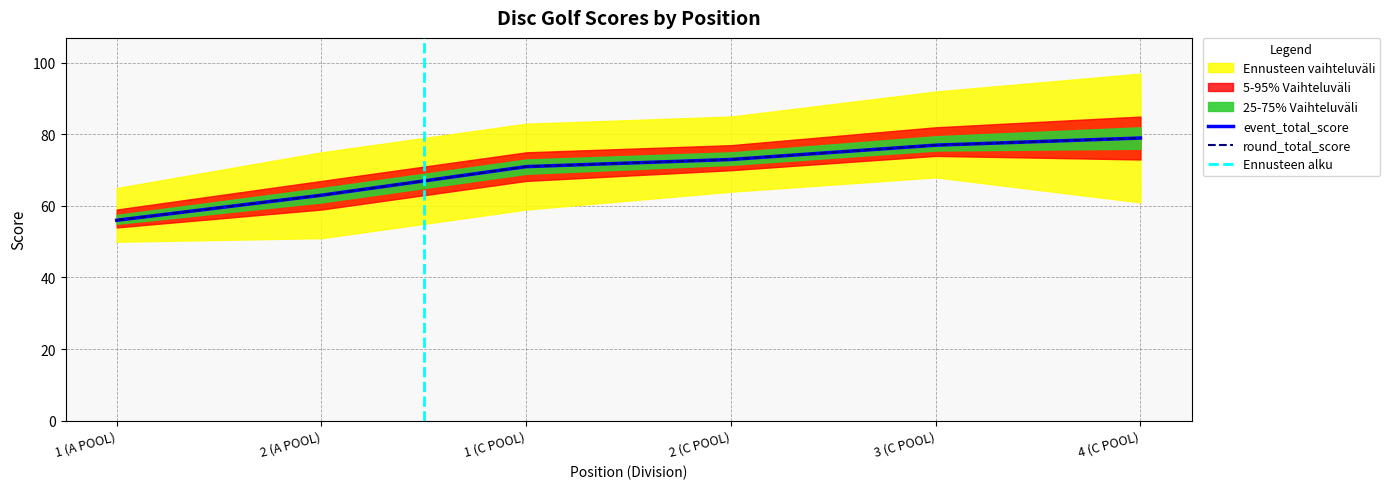

Between 3 (C POOL) and 2 (C POOL), which is larger?

3 (C POOL)